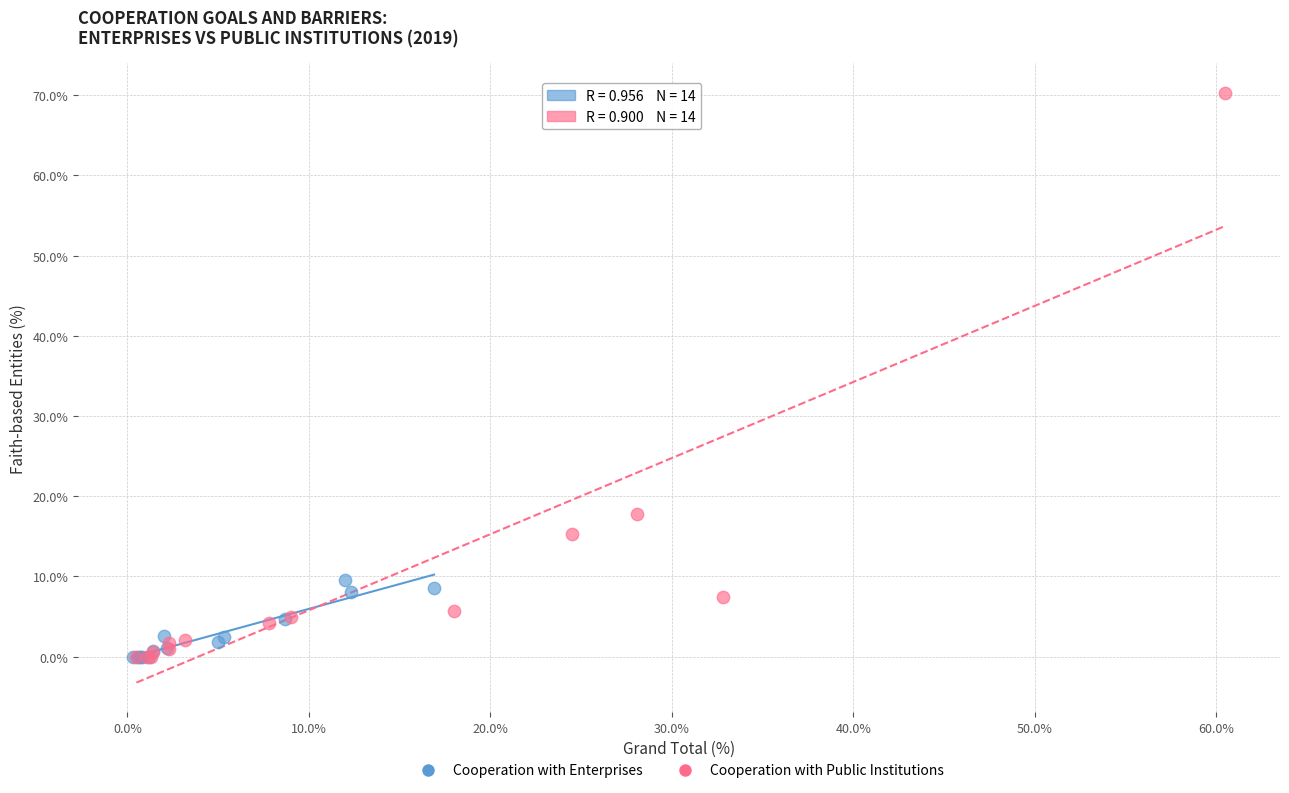

Which series has the largest Y range (max minus min)?

Cooperation with Public Institutions